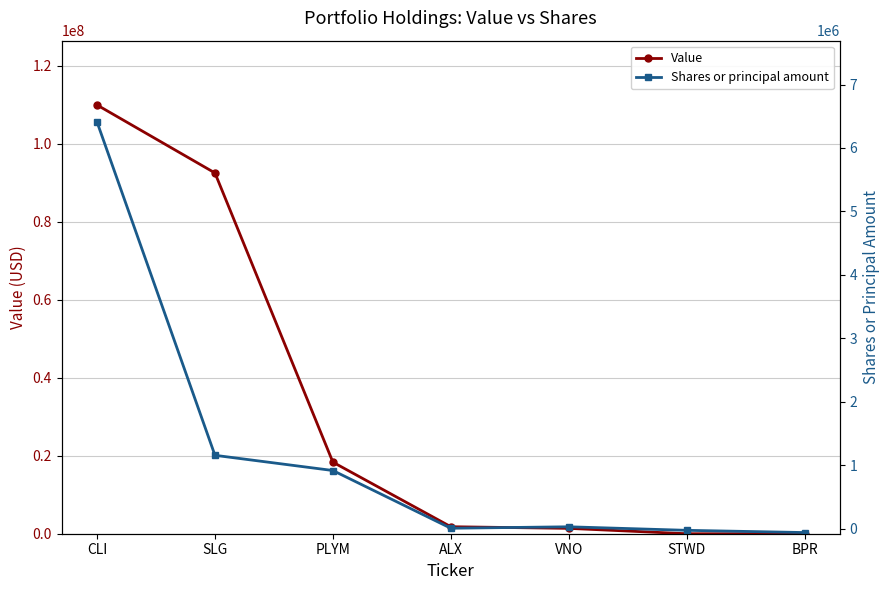

What is the label of the 5th point from the right?

PLYM